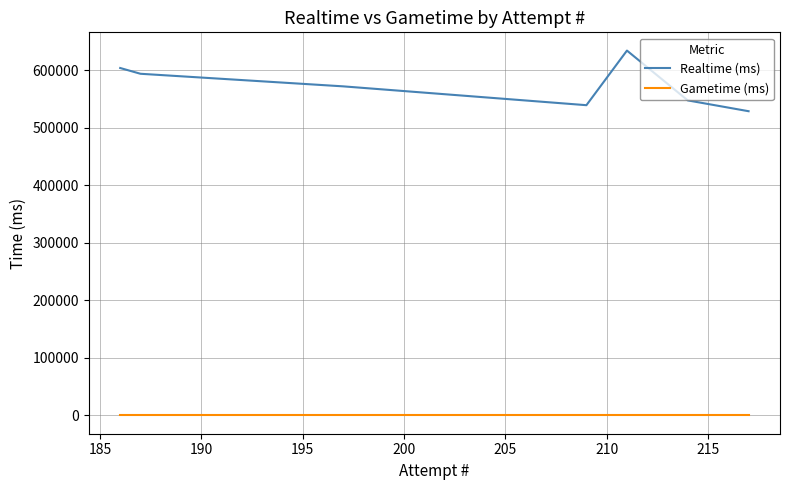

Count the number of categories in the chart.

7